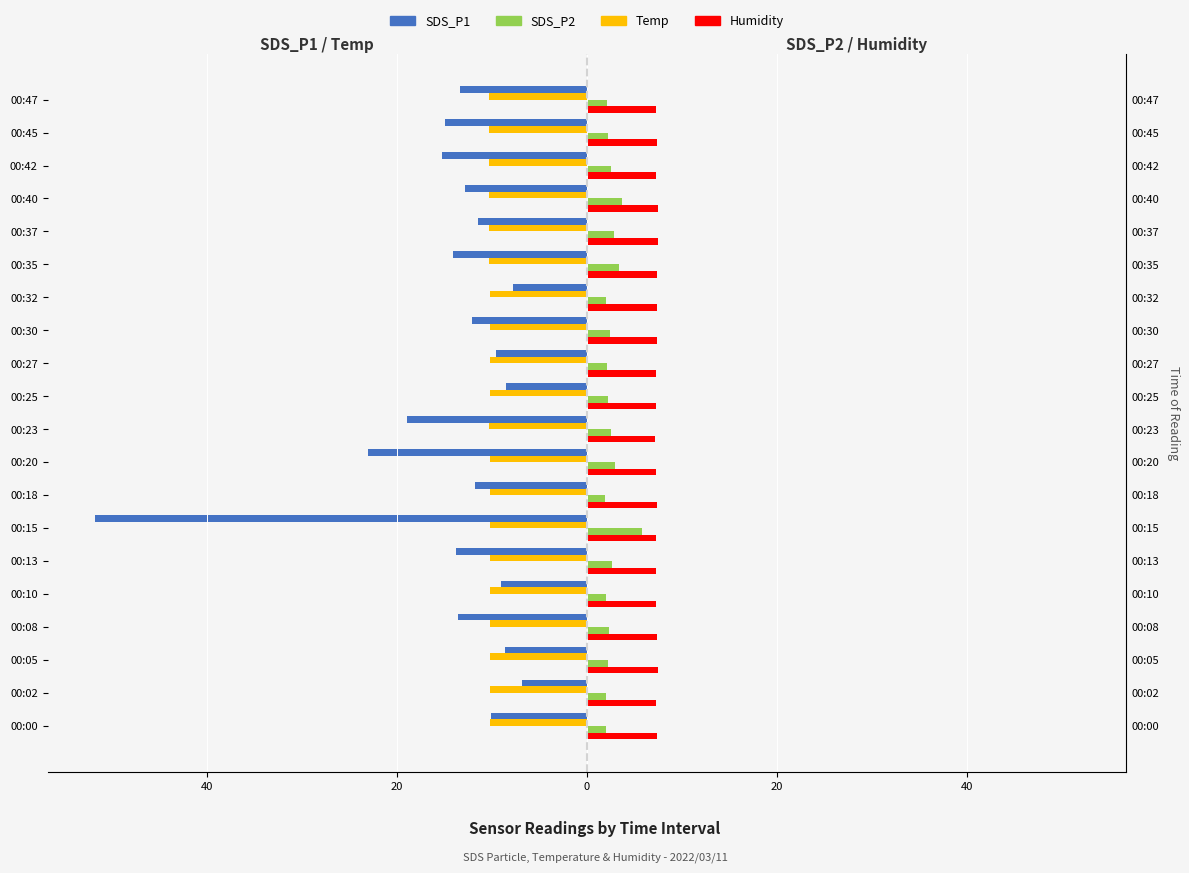

Which series has the widest spread of values?

SDS_P1